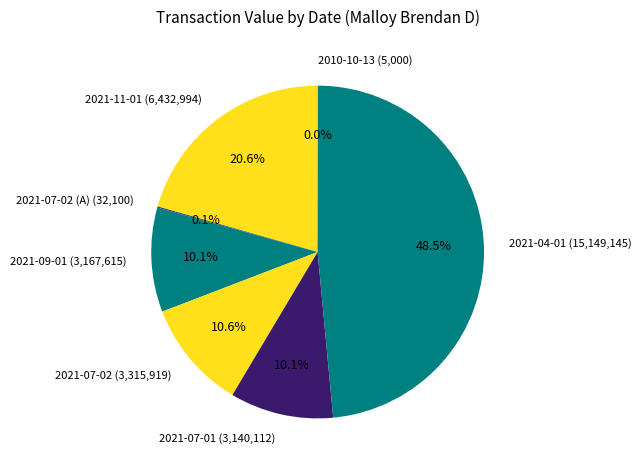

Which has a higher value, 2021-07-01 (3,140,112) or 2021-11-01 (6,432,994)?

2021-11-01 (6,432,994)